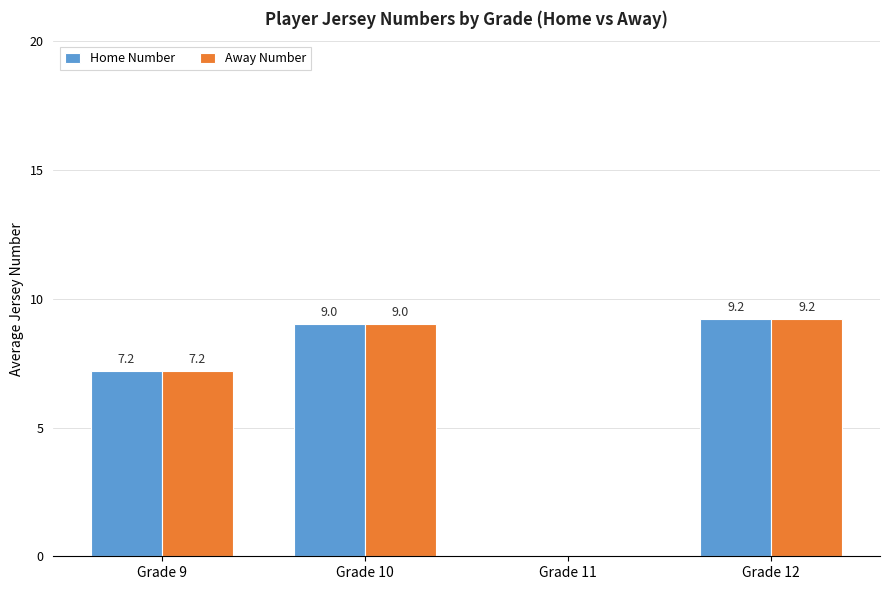

What is the difference between the Away Number values at Grade 9 and Grade 10?

1.8